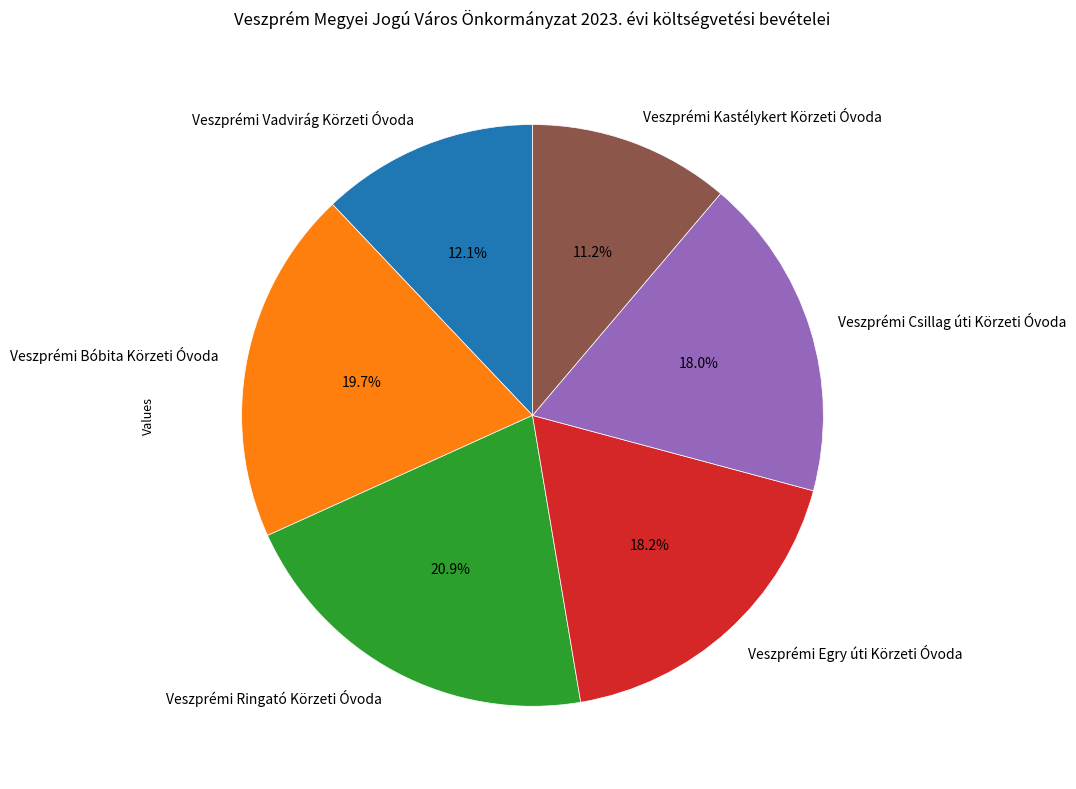

How many segments does this pie chart have?

6